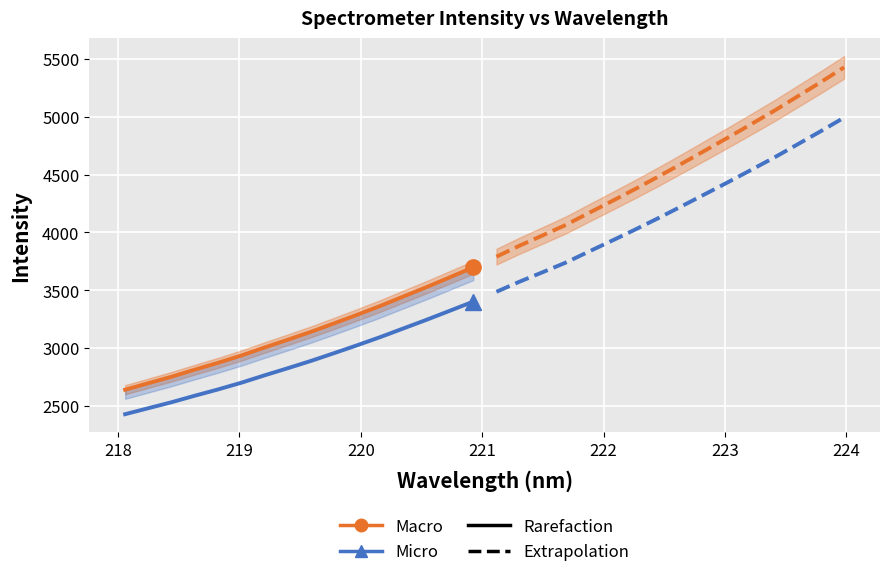

How many categories are shown in the chart?

16